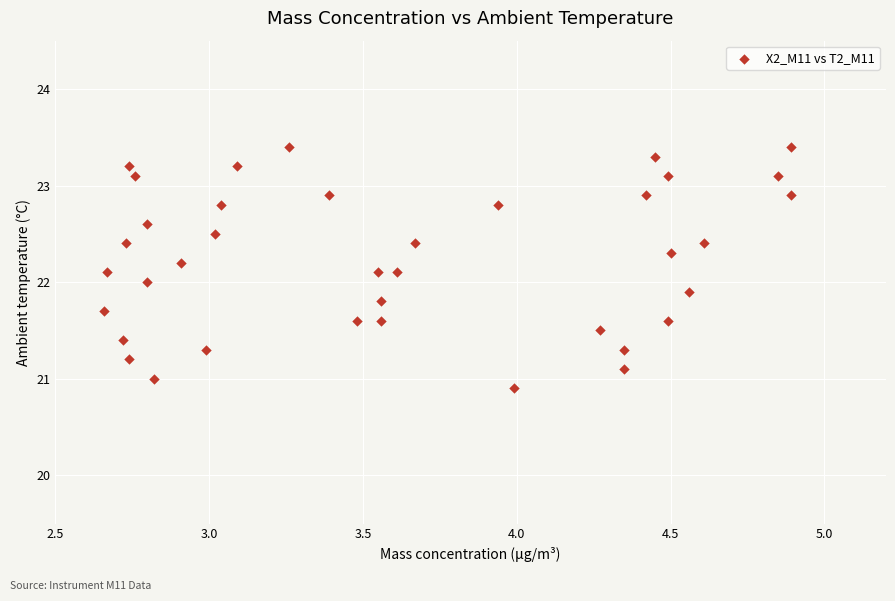

What is the range of X values (max minus min)?

2.2